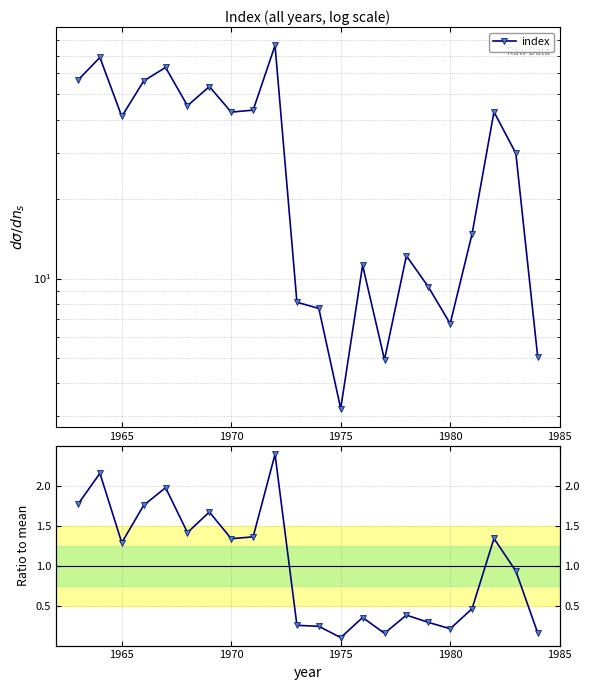

True or false: index and ratio to mean cross at least once.

False